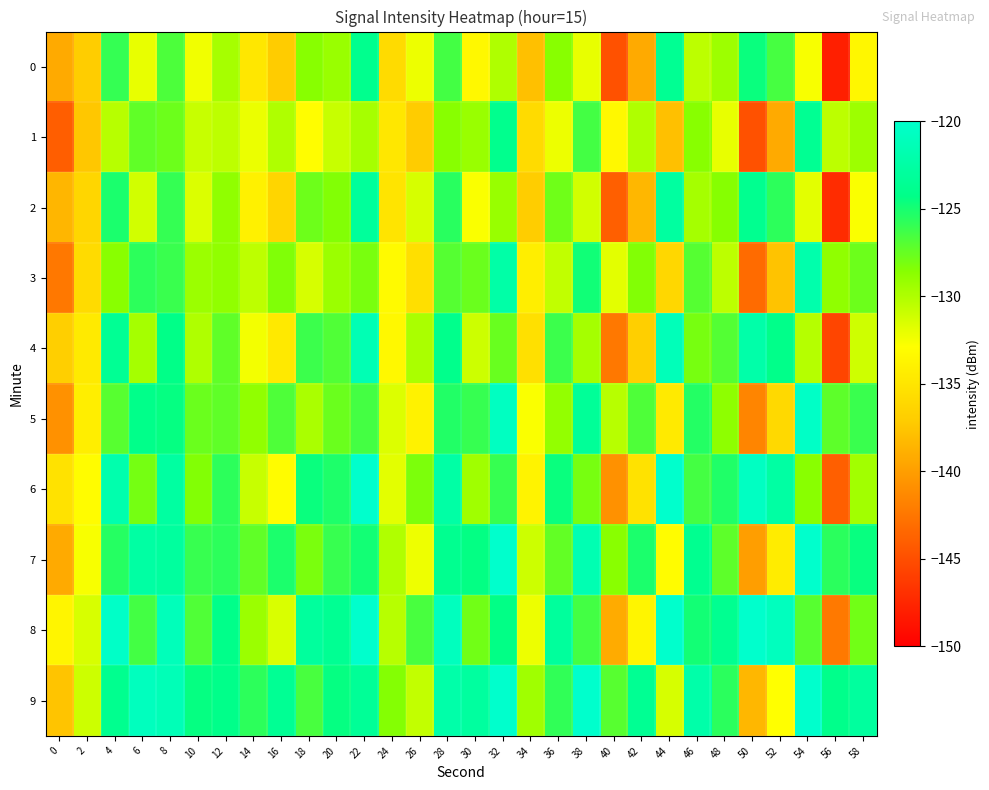

Reading left to right, list all the values displayed in this chart.

0: 0=-139.3	2=-137.0	4=-125.9	6=-132.0	8=-126.7	10=-132.4	12=-129.7	14=-134.9	16=-137.1	18=-128.6	20=-129.2	22=-123.9	24=-135.9	26=-132.2	28=-126.4	30=-133.5	32=-130.0	34=-137.8	36=-128.6	38=-132.0	40=-144.8	42=-139.2	44=-123.6	46=-130.5	48=-129.3	50=-124.6	52=-126.5	54=-132.6	56=-148.0	58=-133.5
1: 0=-144.0	2=-137.4	4=-130.3	6=-127.3	8=-127.7	10=-130.9	12=-130.5	14=-132.1	16=-130.0	18=-133.0	20=-130.9	22=-129.7	24=-134.9	26=-137.1	28=-128.6	30=-129.2	32=-123.9	34=-135.9	36=-132.2	38=-126.4	40=-133.5	42=-130.0	44=-137.8	46=-128.6	48=-132.0	50=-144.8	52=-139.2	54=-123.6	56=-130.5	58=-129.3
2: 0=-138.5	2=-136.2	4=-125.1	6=-131.2	8=-125.9	10=-131.6	12=-128.9	14=-134.1	16=-136.3	18=-127.8	20=-128.4	22=-123.1	24=-135.1	26=-131.4	28=-125.6	30=-132.7	32=-129.2	34=-137.0	36=-127.8	38=-131.2	40=-144.0	42=-138.4	44=-122.8	46=-129.7	48=-128.5	50=-123.8	52=-125.7	54=-131.8	56=-147.2	58=-132.7
3: 0=-142.4	2=-135.8	4=-128.7	6=-125.7	8=-126.1	10=-129.3	12=-128.9	14=-130.5	16=-128.4	18=-131.4	20=-129.3	22=-128.1	24=-133.3	26=-135.5	28=-127.0	30=-127.6	32=-122.3	34=-134.3	36=-130.6	38=-124.8	40=-131.9	42=-128.4	44=-136.2	46=-127.0	48=-130.4	50=-143.2	52=-137.6	54=-122.0	56=-128.9	58=-127.7
4: 0=-136.9	2=-134.6	4=-123.5	6=-129.6	8=-124.3	10=-130.0	12=-127.3	14=-132.5	16=-134.7	18=-126.2	20=-126.8	22=-121.5	24=-133.5	26=-129.8	28=-124.0	30=-131.1	32=-127.6	34=-135.4	36=-126.2	38=-129.6	40=-142.4	42=-136.8	44=-121.2	46=-128.1	48=-126.9	50=-122.2	52=-124.1	54=-130.2	56=-145.6	58=-131.1
5: 0=-140.8	2=-134.2	4=-127.1	6=-124.1	8=-124.5	10=-127.7	12=-127.3	14=-128.9	16=-126.8	18=-129.8	20=-127.7	22=-126.5	24=-131.7	26=-133.9	28=-125.4	30=-126.0	32=-120.7	34=-132.7	36=-129.0	38=-123.2	40=-130.3	42=-126.8	44=-134.6	46=-125.4	48=-128.8	50=-141.6	52=-136.0	54=-120.4	56=-127.3	58=-126.1
6: 0=-135.3	2=-133.0	4=-121.9	6=-128.0	8=-122.7	10=-128.4	12=-125.7	14=-130.9	16=-133.1	18=-124.6	20=-125.2	22=-119.9	24=-131.9	26=-128.2	28=-122.4	30=-129.5	32=-126.0	34=-133.8	36=-124.6	38=-128.0	40=-140.8	42=-135.2	44=-119.6	46=-126.5	48=-125.3	50=-120.6	52=-122.5	54=-128.6	56=-144.0	58=-129.5
7: 0=-139.2	2=-132.6	4=-125.5	6=-122.5	8=-122.9	10=-126.1	12=-125.7	14=-127.3	16=-125.2	18=-128.2	20=-126.1	22=-124.9	24=-130.1	26=-132.3	28=-123.8	30=-124.4	32=-119.1	34=-131.1	36=-127.4	38=-121.6	40=-128.7	42=-125.2	44=-133.0	46=-123.8	48=-127.2	50=-140.0	52=-134.4	54=-118.8	56=-125.7	58=-124.5
8: 0=-133.7	2=-131.4	4=-120.3	6=-126.4	8=-121.1	10=-126.8	12=-124.1	14=-129.3	16=-131.5	18=-123.0	20=-123.6	22=-118.3	24=-130.3	26=-126.6	28=-120.8	30=-127.9	32=-124.4	34=-132.2	36=-123.0	38=-126.4	40=-139.2	42=-133.6	44=-118.0	46=-124.9	48=-123.7	50=-119.0	52=-120.9	54=-127.0	56=-142.4	58=-127.9
9: 0=-137.6	2=-131.0	4=-123.9	6=-120.9	8=-121.3	10=-124.5	12=-124.1	14=-125.7	16=-123.6	18=-126.6	20=-124.5	22=-123.3	24=-128.5	26=-130.7	28=-122.2	30=-122.8	32=-117.5	34=-129.5	36=-125.8	38=-120.0	40=-127.1	42=-123.6	44=-131.4	46=-122.2	48=-125.6	50=-138.4	52=-132.8	54=-117.2	56=-124.1	58=-122.9